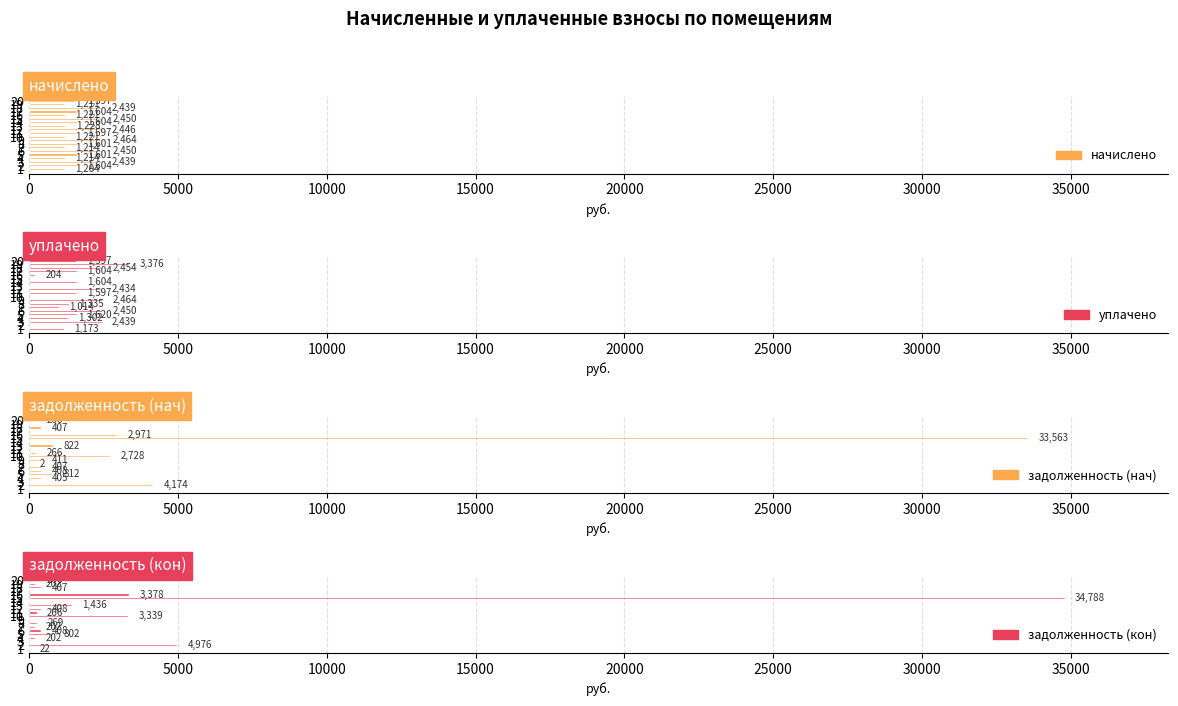

How many values in задолженность (кон) are above zero?

16